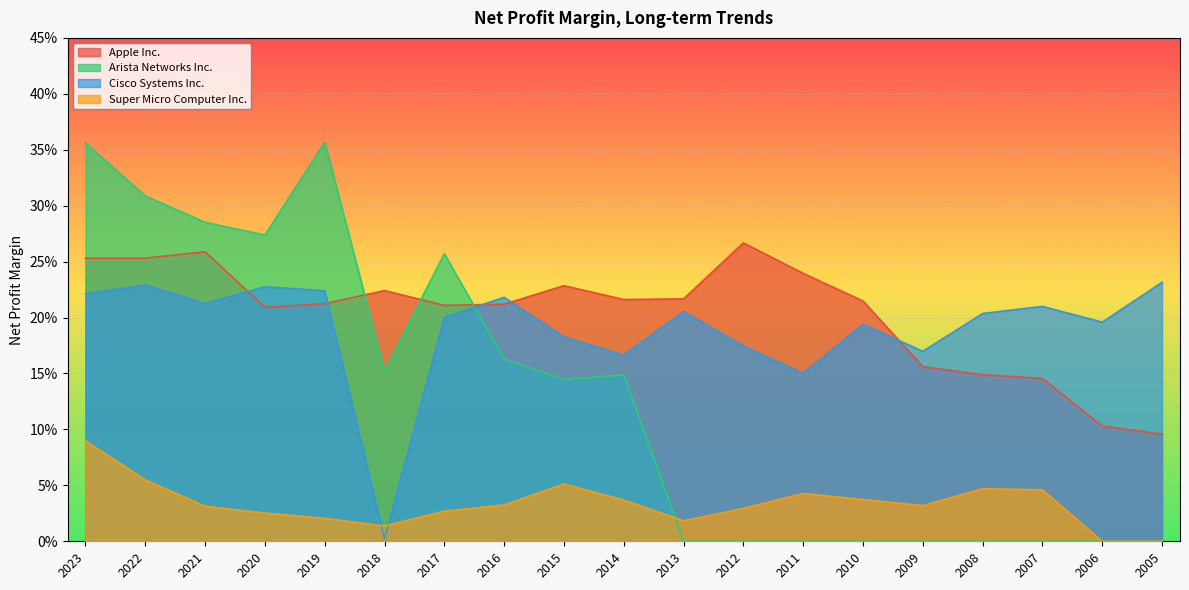

How many distinct data groups are displayed?

4